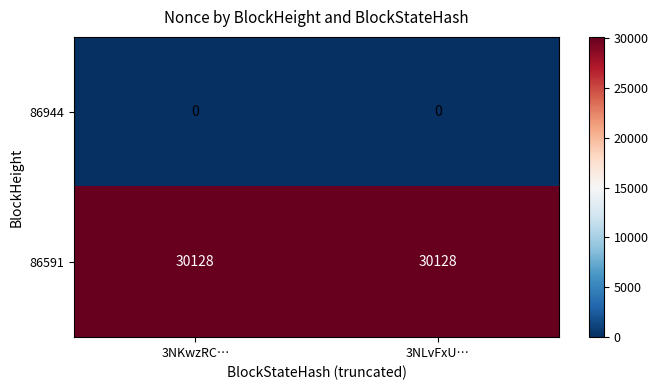

What is the total value across all series at 3NLvFxU…?

30128